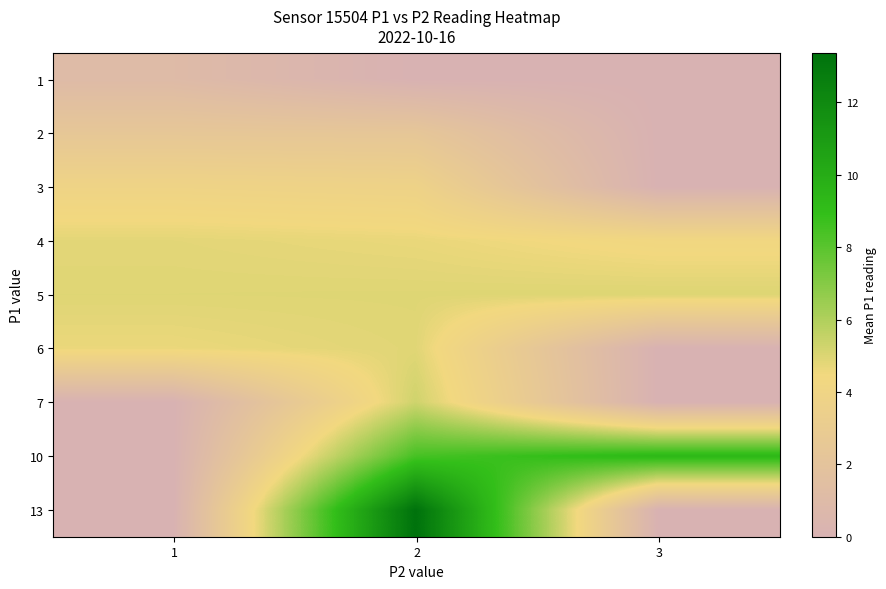

At which category is the sum across all series the highest?

2